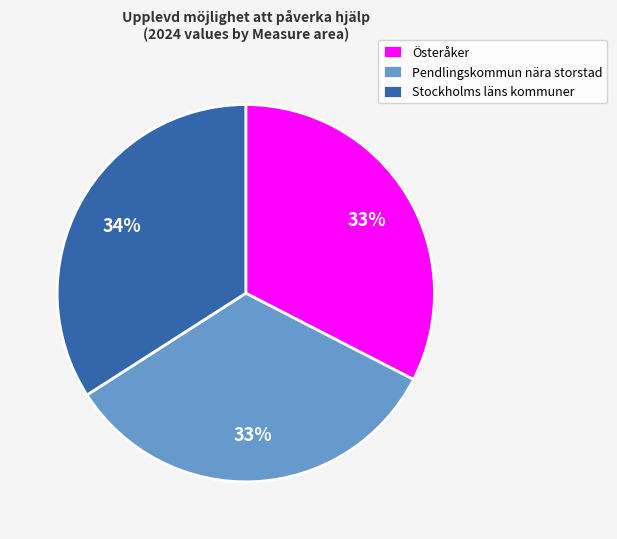

Do Österåker and Pendlingskommun nära storstad together represent more than half of the pie?

Yes